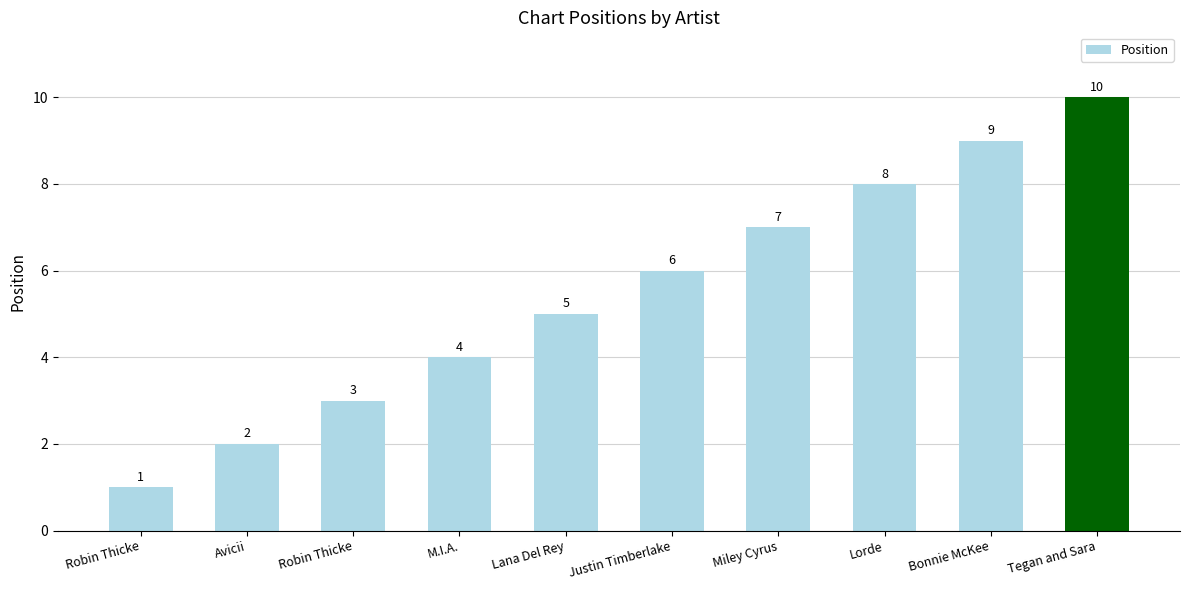

Are the bars horizontal?

No